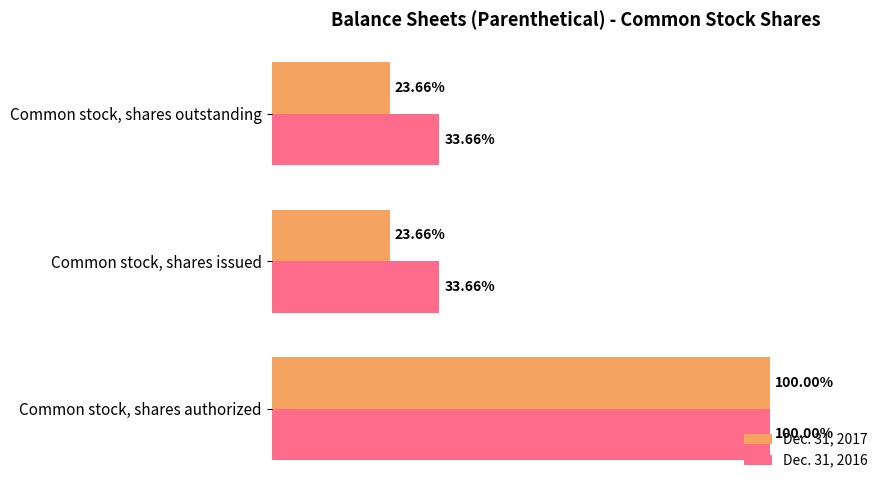

What are all the series names shown in the legend?

Dec. 31, 2017, Dec. 31, 2016